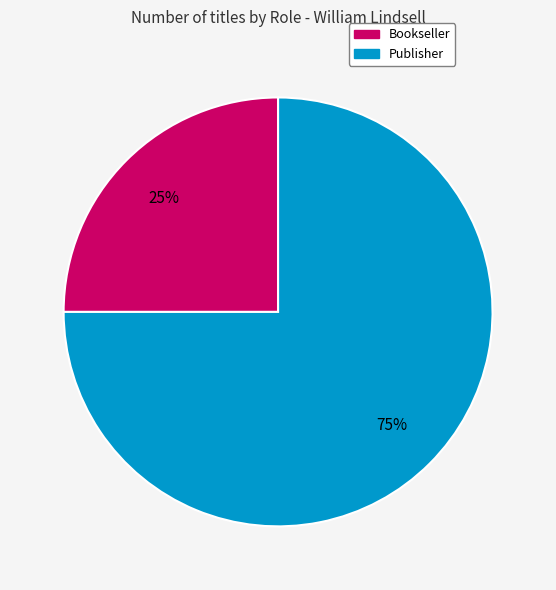

To the nearest percent, what is the combined percentage of Publisher and Bookseller?

100%